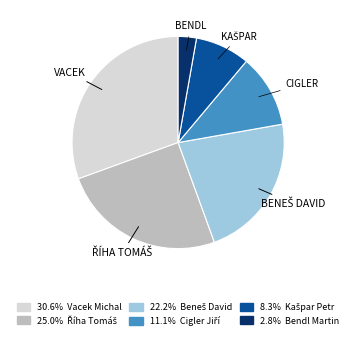

Is there any slice that represents more than half of the pie?

No